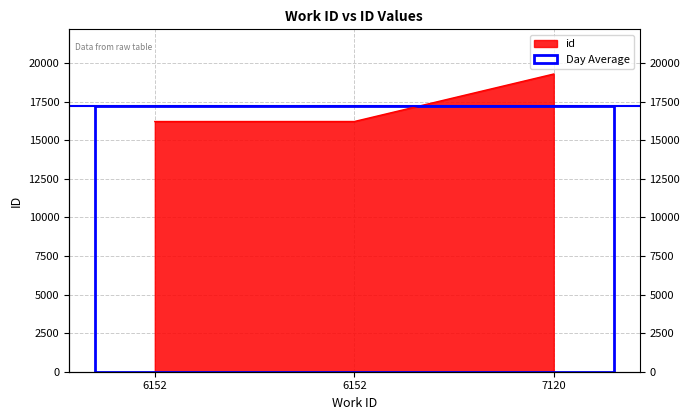

What is the change in value from 6152 to 7120?

+3080